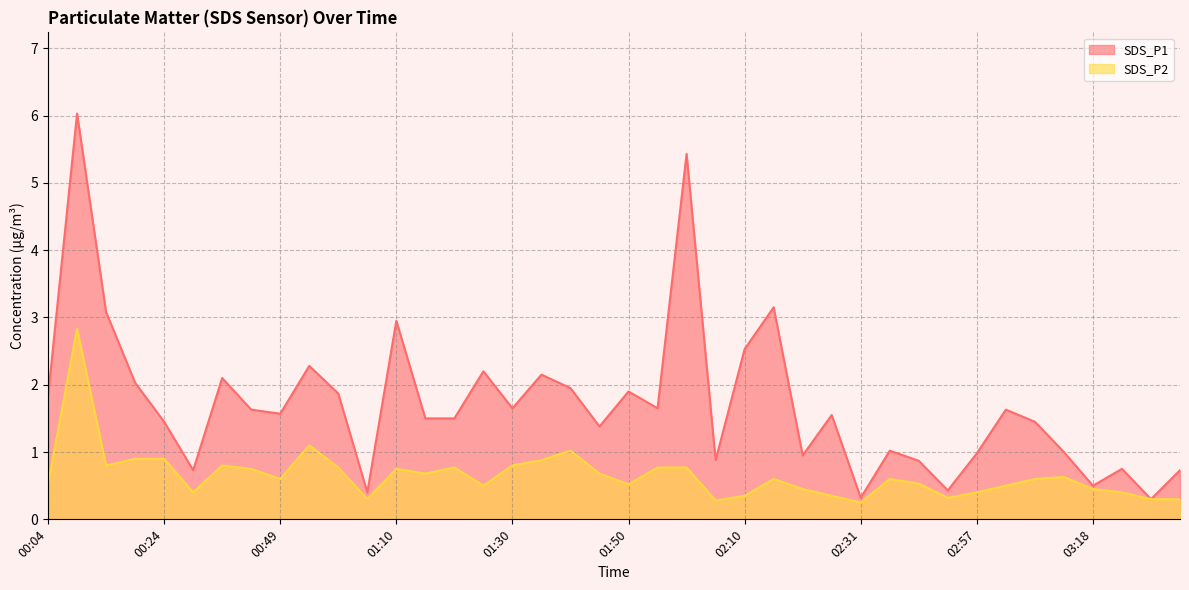

How many data points in SDS_P1 are above 1?

27